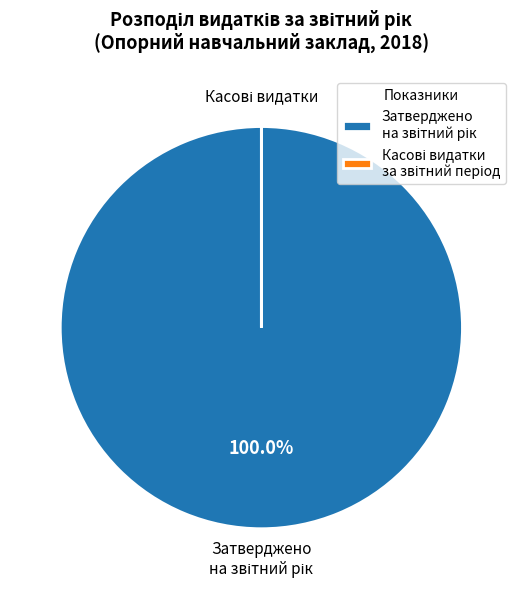

The Затверджено на звітний рік slice represents 100% of the pie. True or false?

True